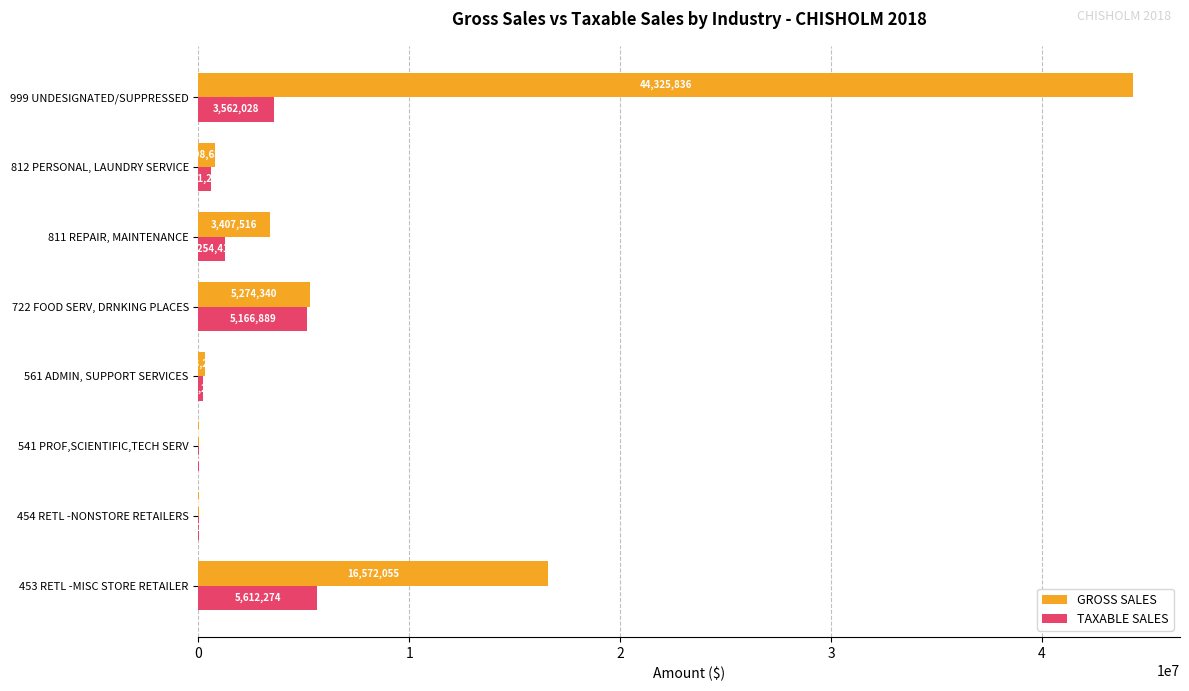

What is the approximate value of GROSS SALES at 541 PROF,SCIENTIFIC,TECH SERV, to the nearest 100?

14600